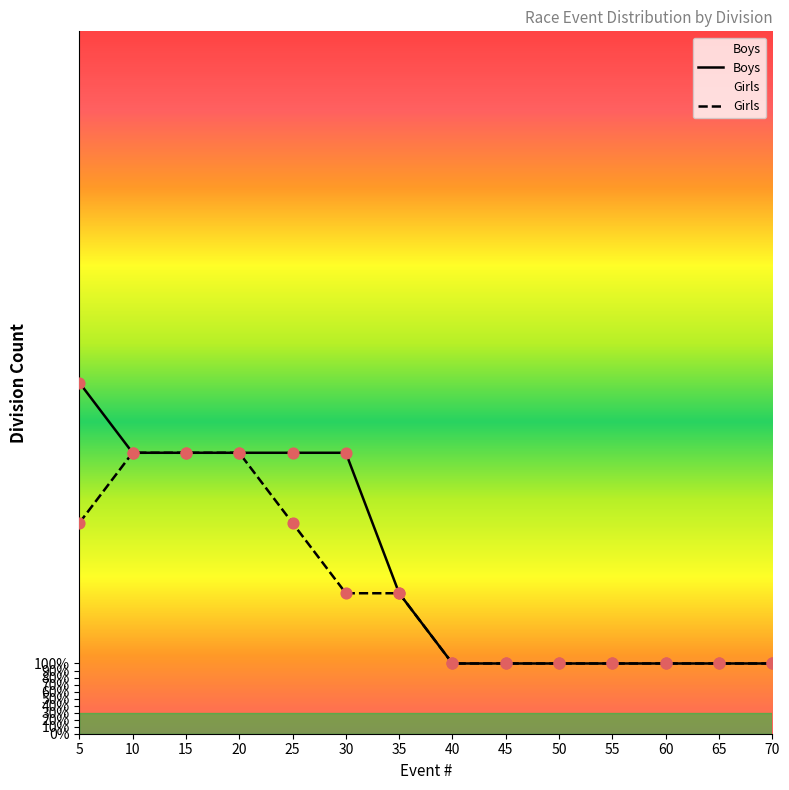

At which category is the sum across all series the highest?

5